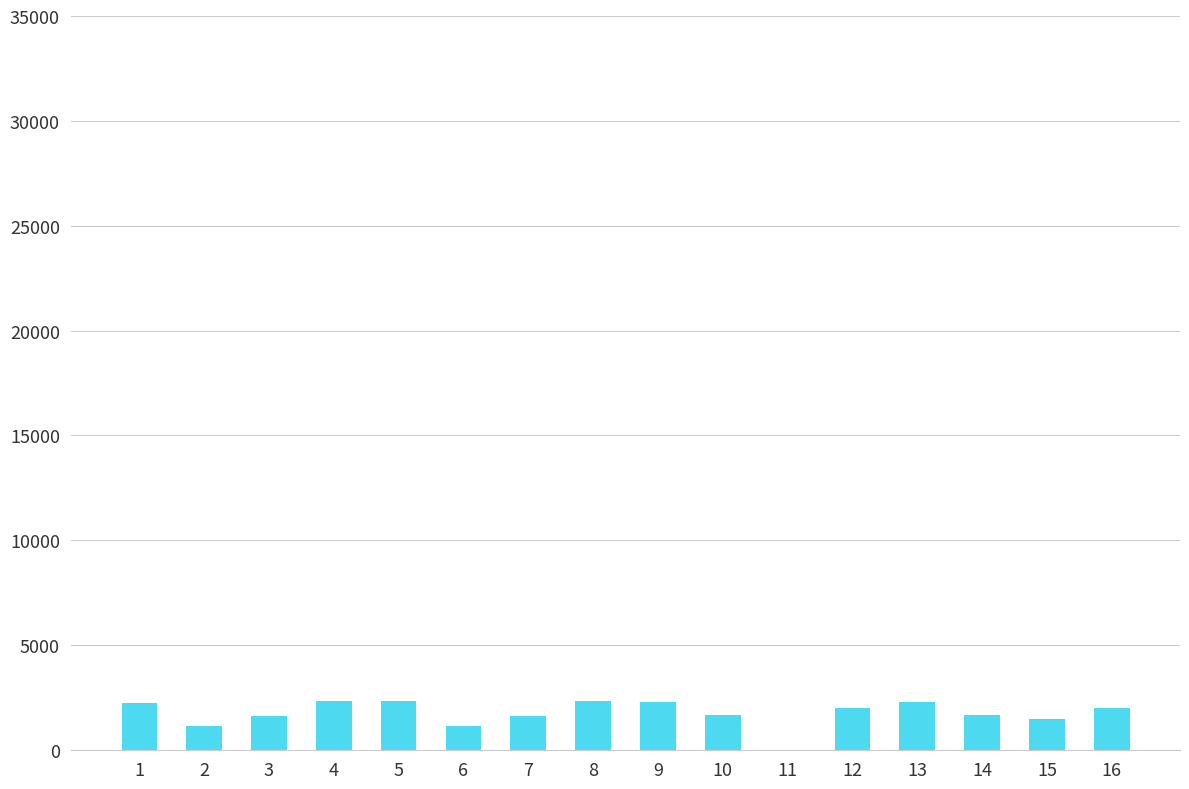

What is the maximum value shown in the chart?

2342.6